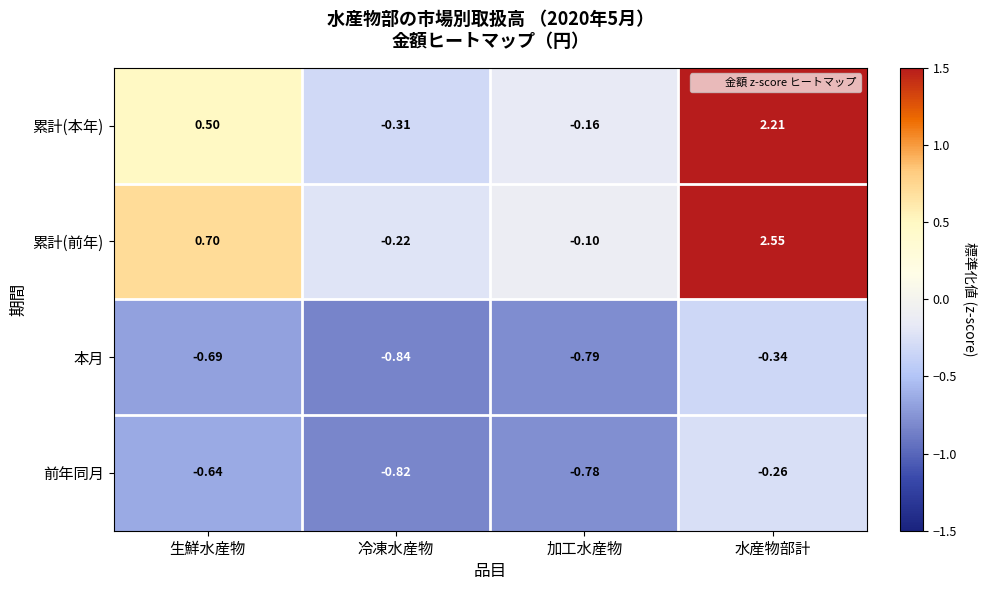

Which series has the largest range (max minus min)?

累計(前年)